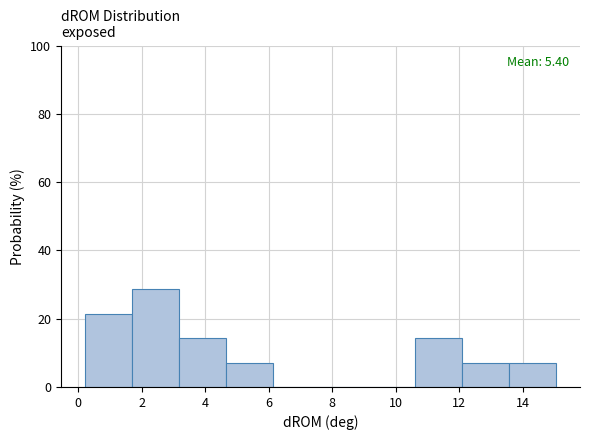

Over which range of the x-axis is the bar tallest?

1.6 to 3.2